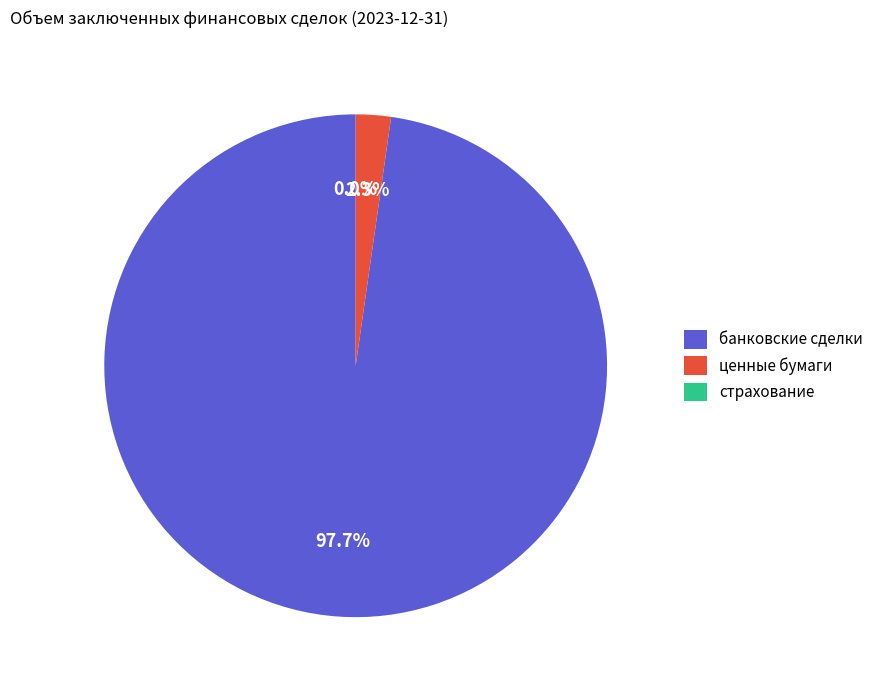

To the nearest percent, what is the difference between the largest and smallest slice percentages?

98%